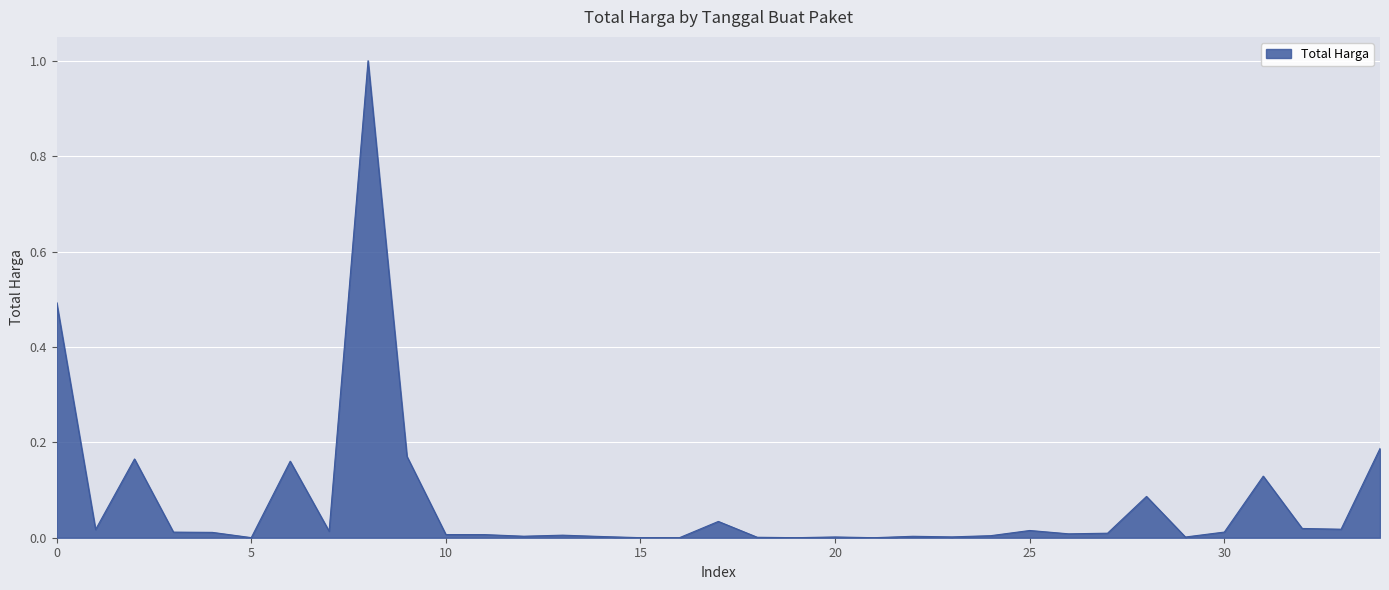

What is the greatest value displayed?

1.0